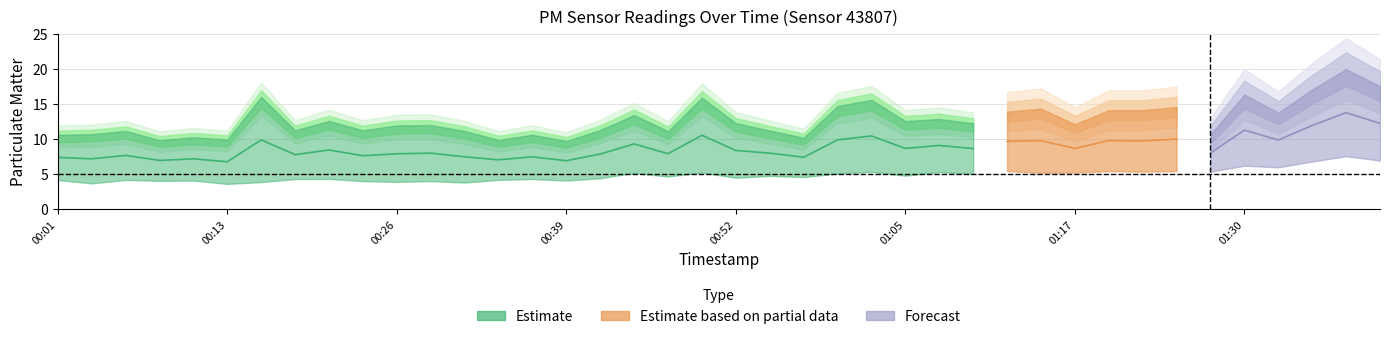

Reading left to right, extract all data points from this chart.

P1: 10.4	10.5	10.9	9.7	10.1	9.7	15.7	11.0	12.3	11.0	11.7	11.8	10.9	9.7	10.4	9.5	11.1	13.2	10.9	15.6	12.0	11.0	10.0	14.4	15.3	12.3	12.6	12.0	13.9	14.3	12.1	14.1	14.1	14.6	10.7	16.3	13.8	17.1	19.9	17.5
P2: 4.4	3.9	4.4	4.2	4.3	3.8	4.1	4.5	4.5	4.2	4.1	4.2	4.0	4.4	4.5	4.3	4.7	5.5	4.9	5.5	4.7	5.0	4.8	5.3	5.6	5.0	5.6	5.3	5.4	5.2	5.2	5.4	5.3	5.4	5.3	6.2	6.0	6.8	7.5	6.9